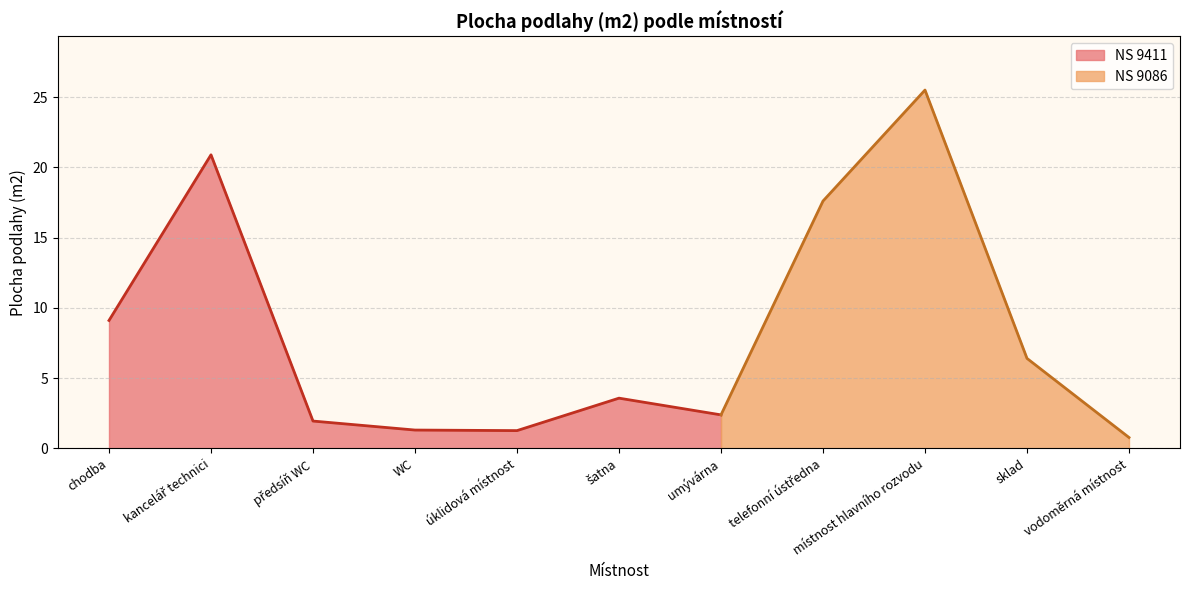

What is the approximate value at sklad?

6.4